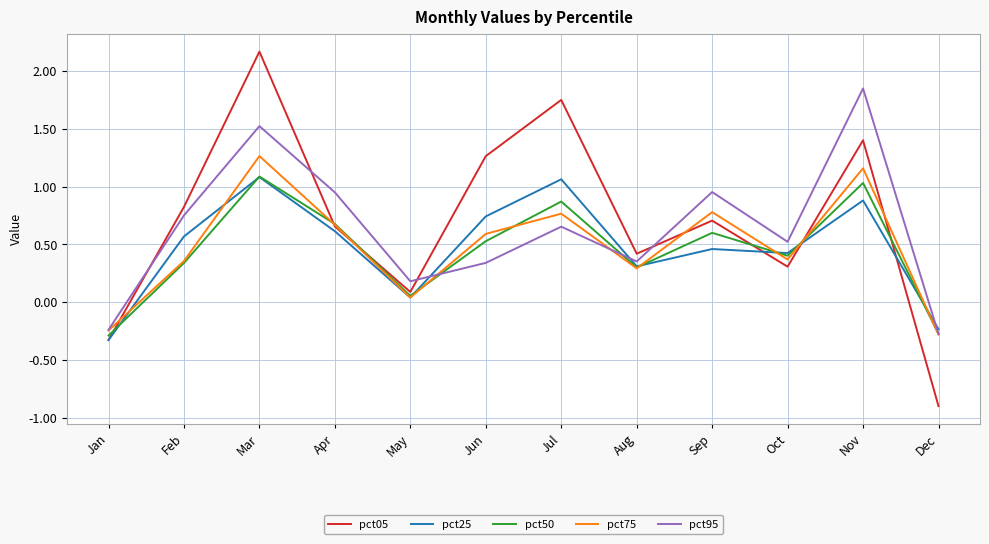

After their last crossing, which series has the higher values: pct95 or pct05?

pct95